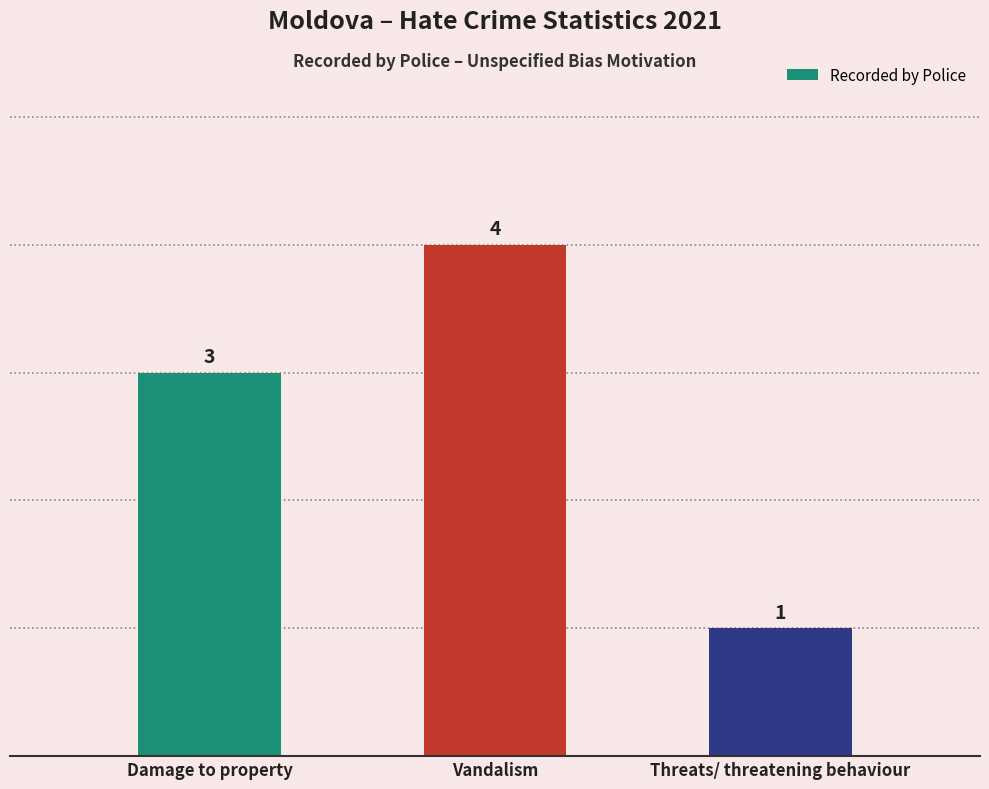

What is the approximate value at Damage to property?

3